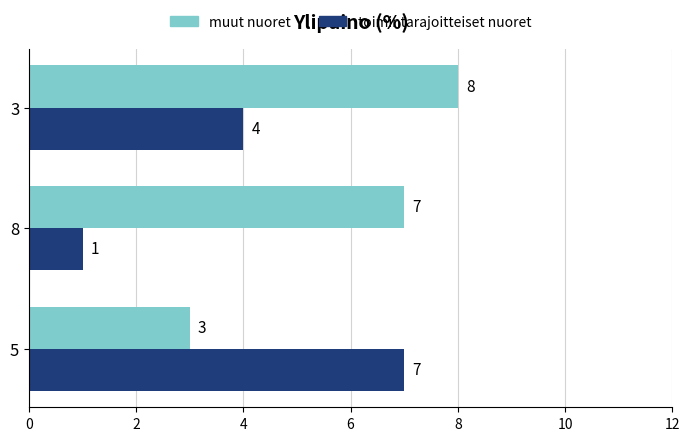

The toimintarajoitteiset nuoret series shows 1 at 8. True or false?

True